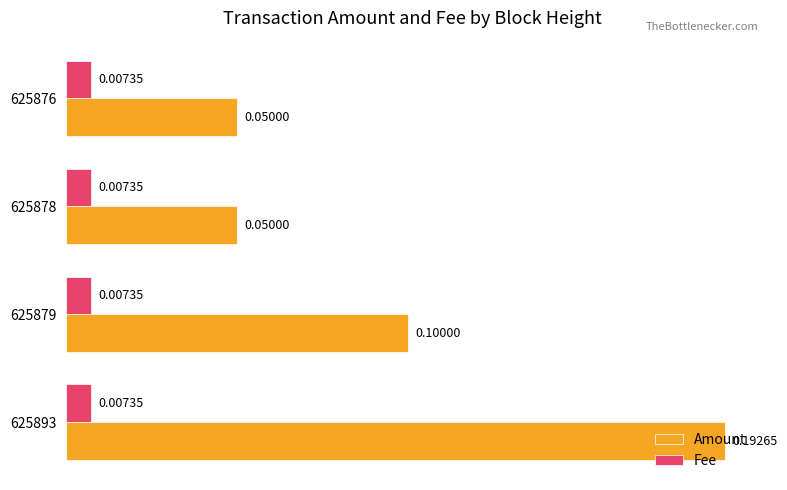

What is the sum of all Amount values?

0.4